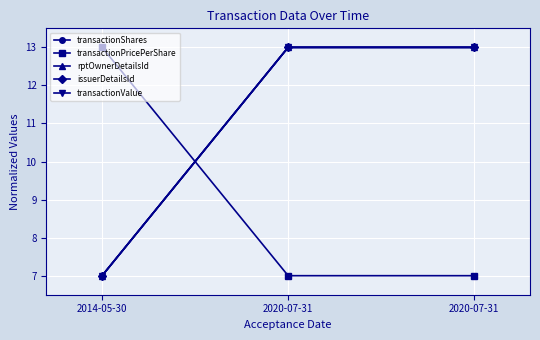

Does the chart have visible grid lines?

Yes